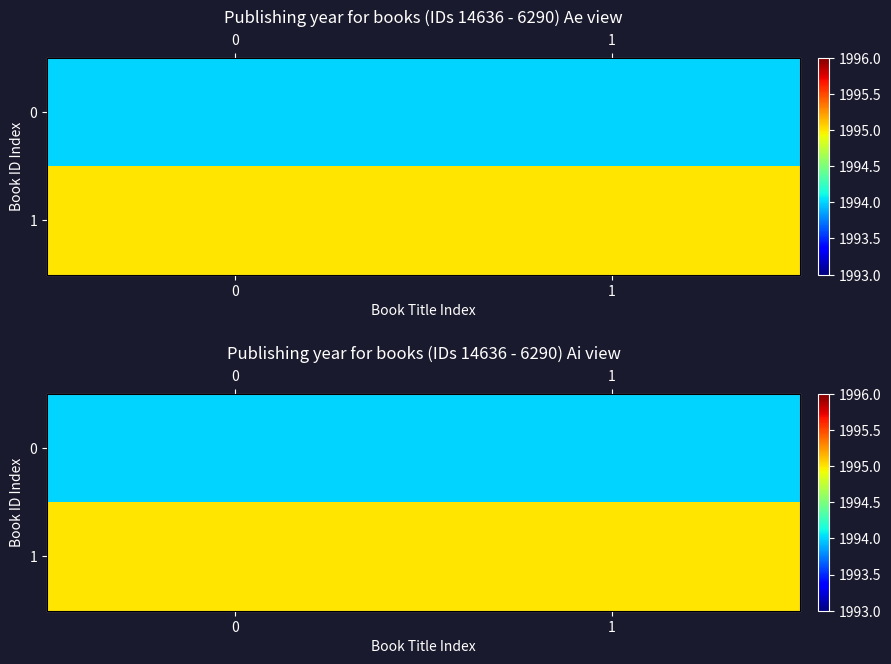

What is the average value of the 1 series?

1995